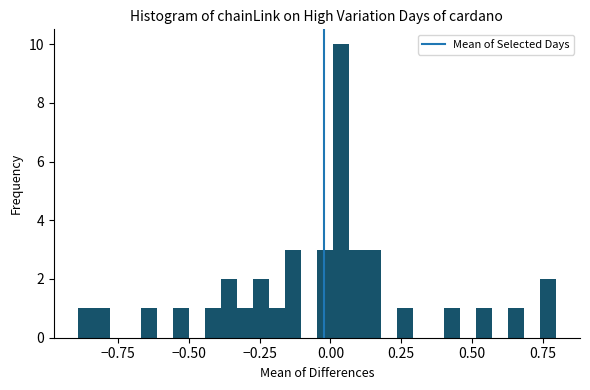

Read against the x-axis, roughly where is the centre of the tallest bar?

0.05